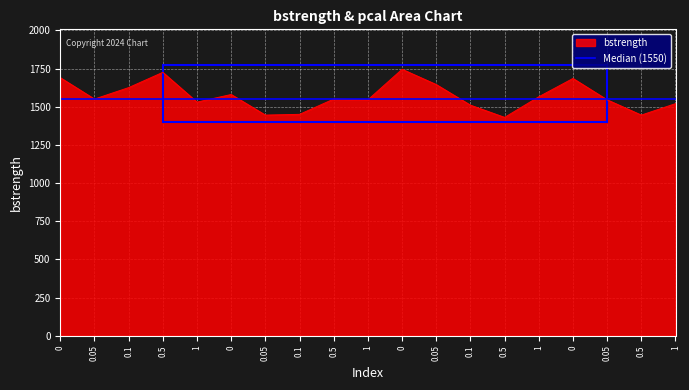

True or false: the data shows 1645 at 0.05.

True